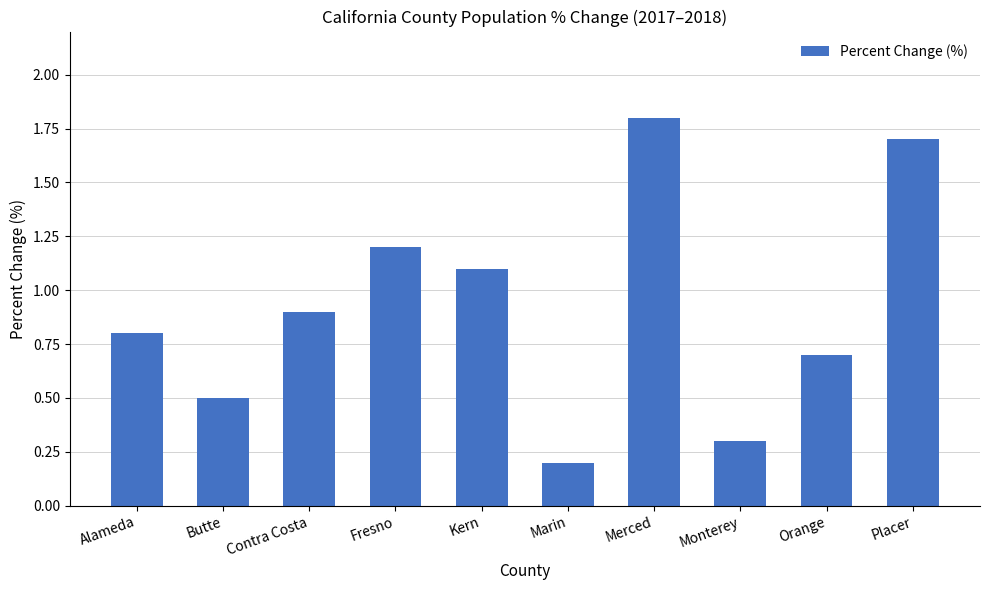

What is the change in value from Butte to Marin?

-0.3